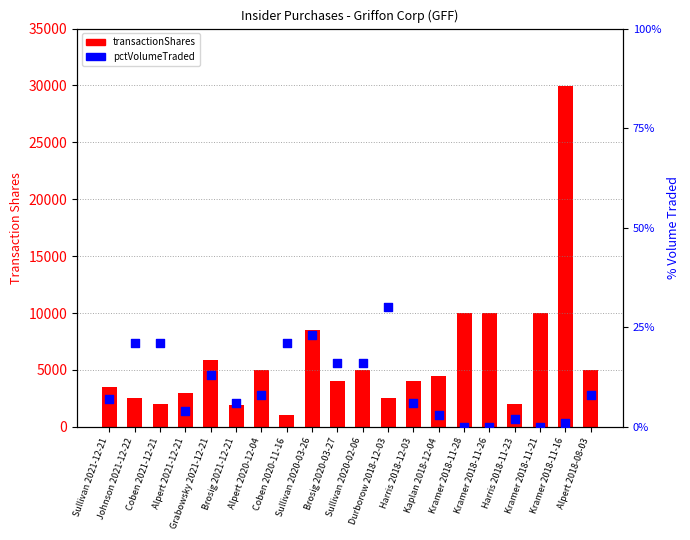

Which series reaches the maximum Y coordinate?

transactionShares